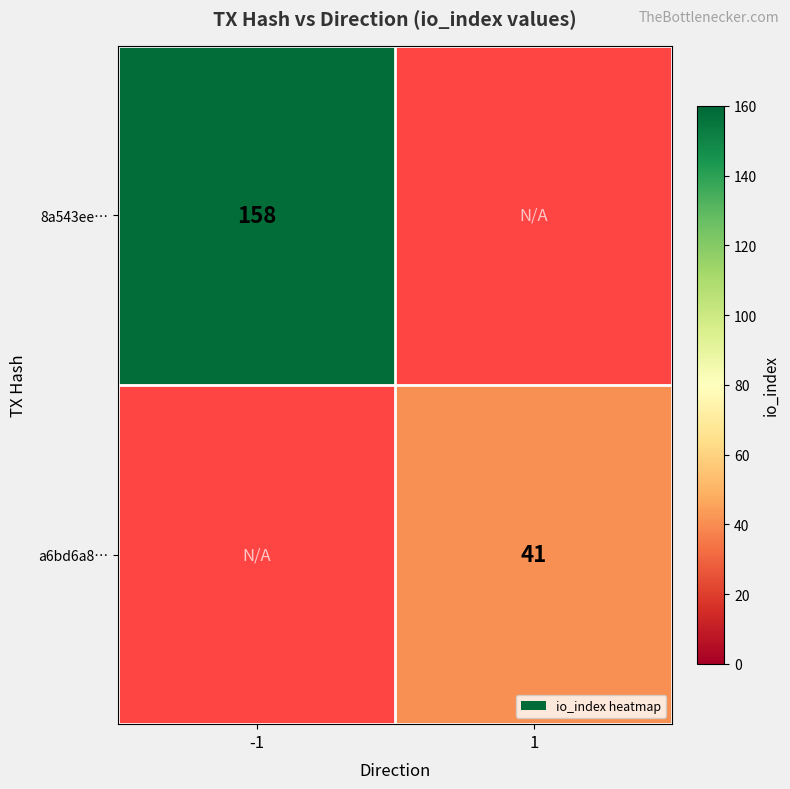

The 8a543ee… series shows 158 at -1. True or false?

True